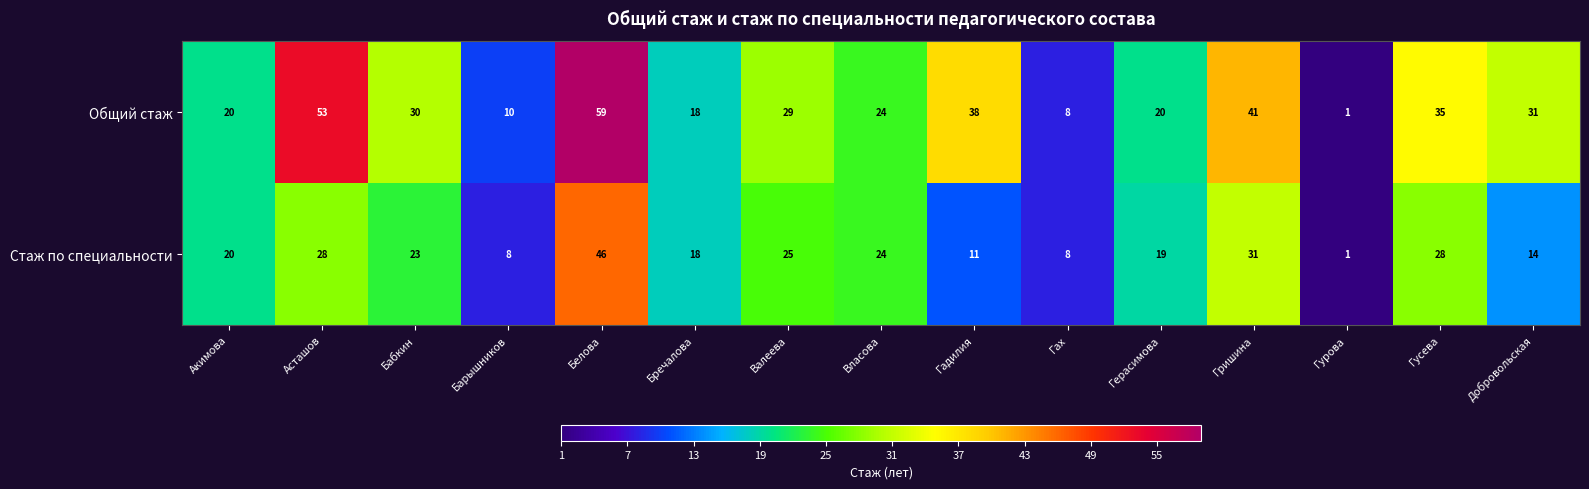

What is the difference between the maximum and minimum values in the Стаж по специальности series?

45